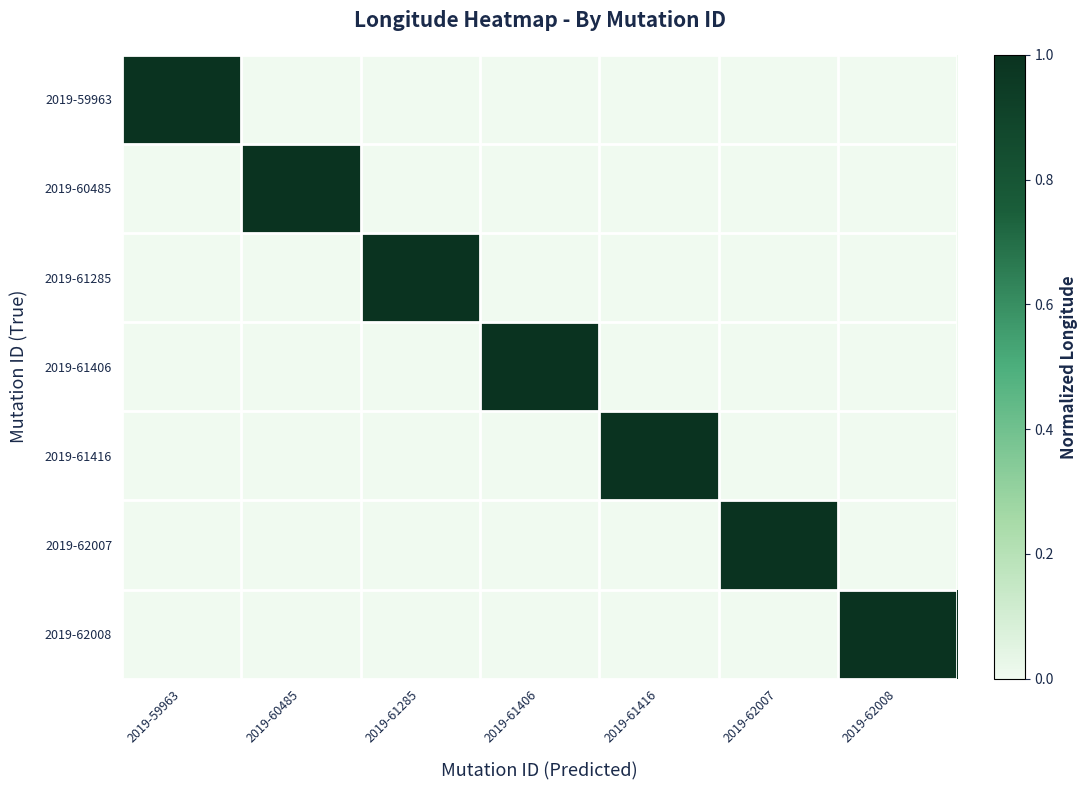

Reading left to right, transcribe all the data shown in this chart.

2019-59963: 2019-59963=1.0	2019-60485=0.0	2019-61285=0.0	2019-61406=0.0	2019-61416=0.0	2019-62007=0.0	2019-62008=0.0
2019-60485: 2019-59963=0.0	2019-60485=1.0	2019-61285=0.0	2019-61406=0.0	2019-61416=0.0	2019-62007=0.0	2019-62008=0.0
2019-61285: 2019-59963=0.0	2019-60485=0.0	2019-61285=1.0	2019-61406=0.0	2019-61416=0.0	2019-62007=0.0	2019-62008=0.0
2019-61406: 2019-59963=0.0	2019-60485=0.0	2019-61285=0.0	2019-61406=1.0	2019-61416=0.0	2019-62007=0.0	2019-62008=0.0
2019-61416: 2019-59963=0.0	2019-60485=0.0	2019-61285=0.0	2019-61406=0.0	2019-61416=1.0	2019-62007=0.0	2019-62008=0.0
2019-62007: 2019-59963=0.0	2019-60485=0.0	2019-61285=0.0	2019-61406=0.0	2019-61416=0.0	2019-62007=1.0	2019-62008=0.0
2019-62008: 2019-59963=0.0	2019-60485=0.0	2019-61285=0.0	2019-61406=0.0	2019-61416=0.0	2019-62007=0.0	2019-62008=1.0